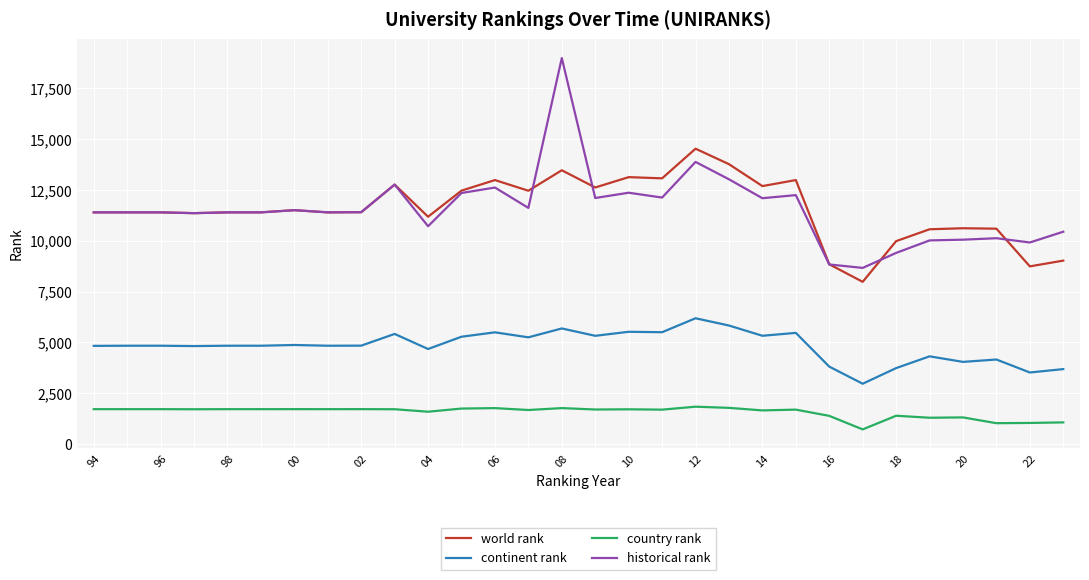

What is the lowest value of the historical rank series?

8668